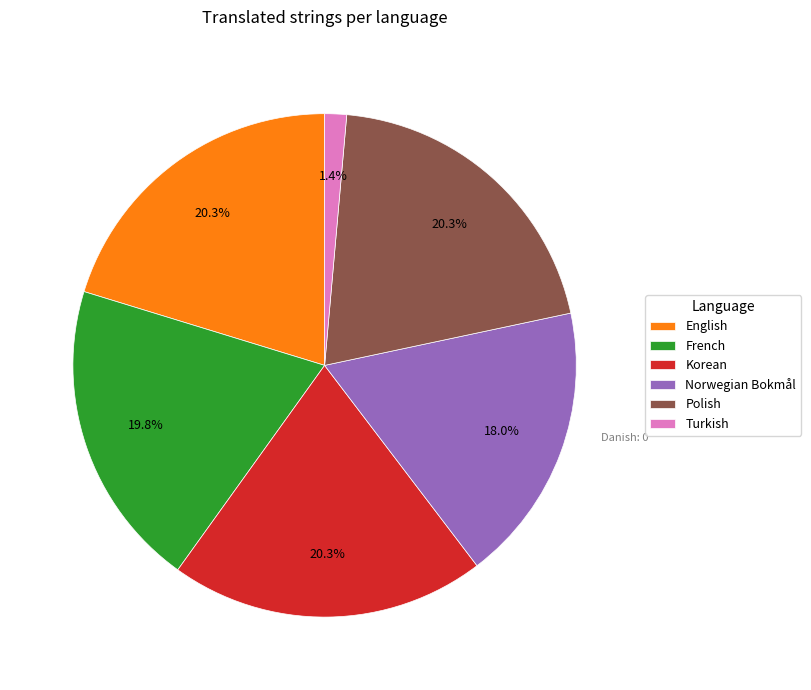

To the nearest percent, what is the difference between the largest and smallest slice percentages?

19%